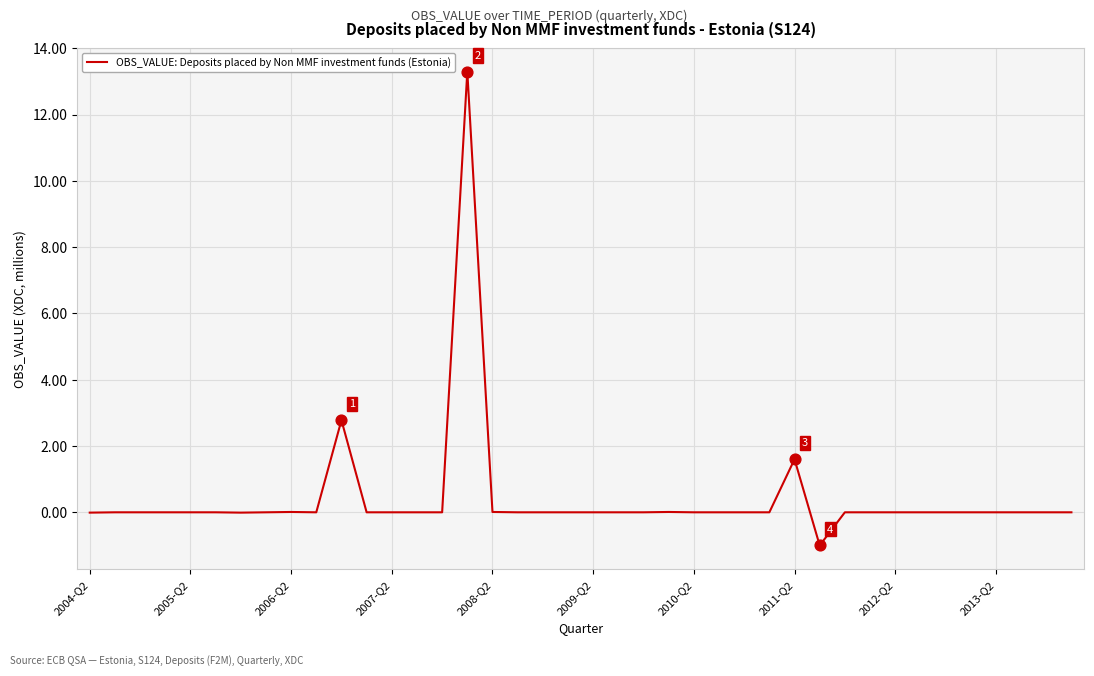

What is the difference between the maximum and minimum values?

14.3